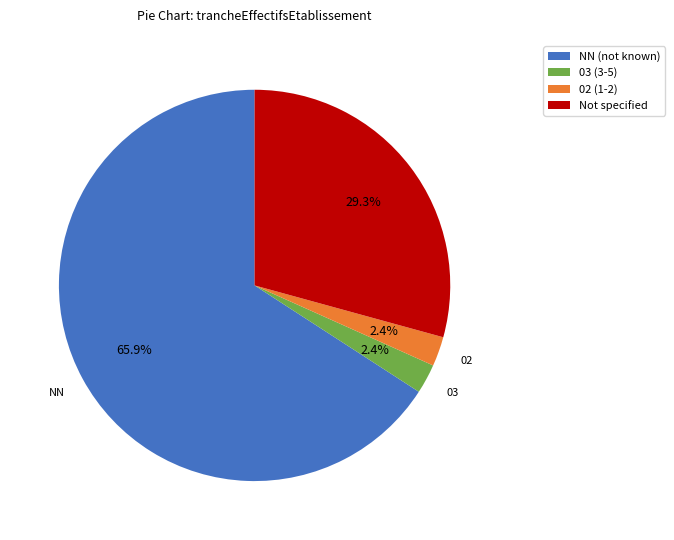

Does NN (not known) represent more than half of the total?

Yes